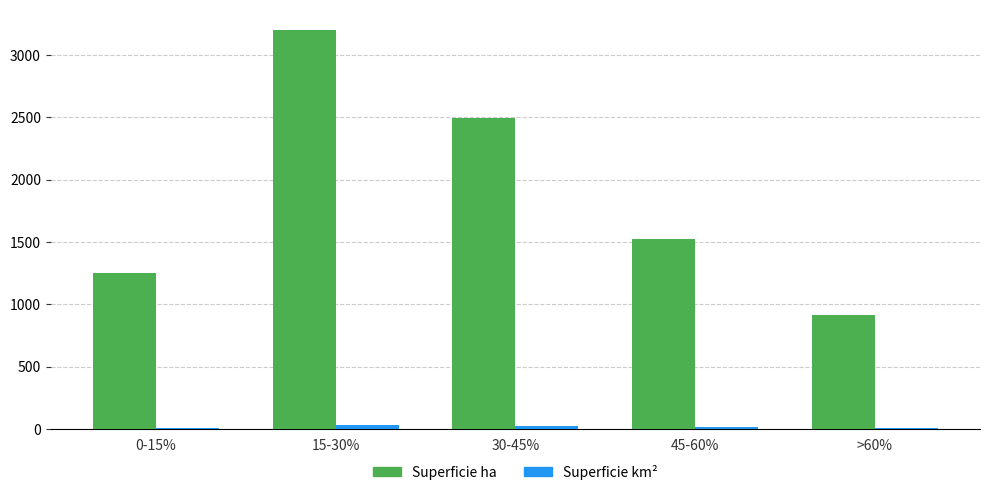

At which category is the sum across all series the highest?

15-30%